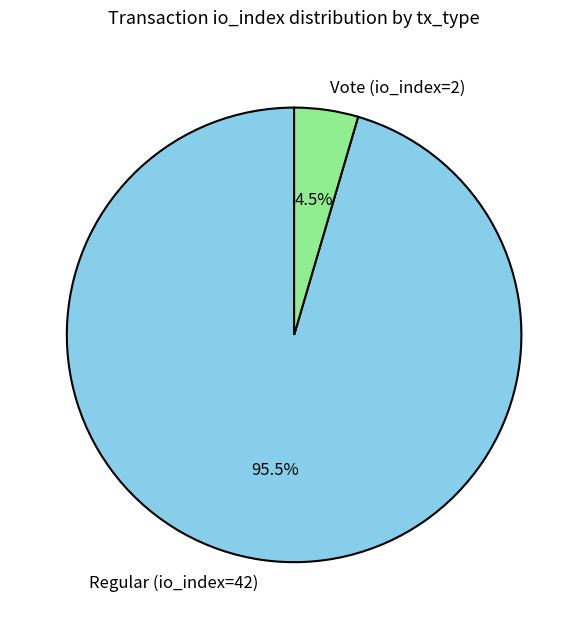

Which slice is the largest?

Regular (io_index=42)